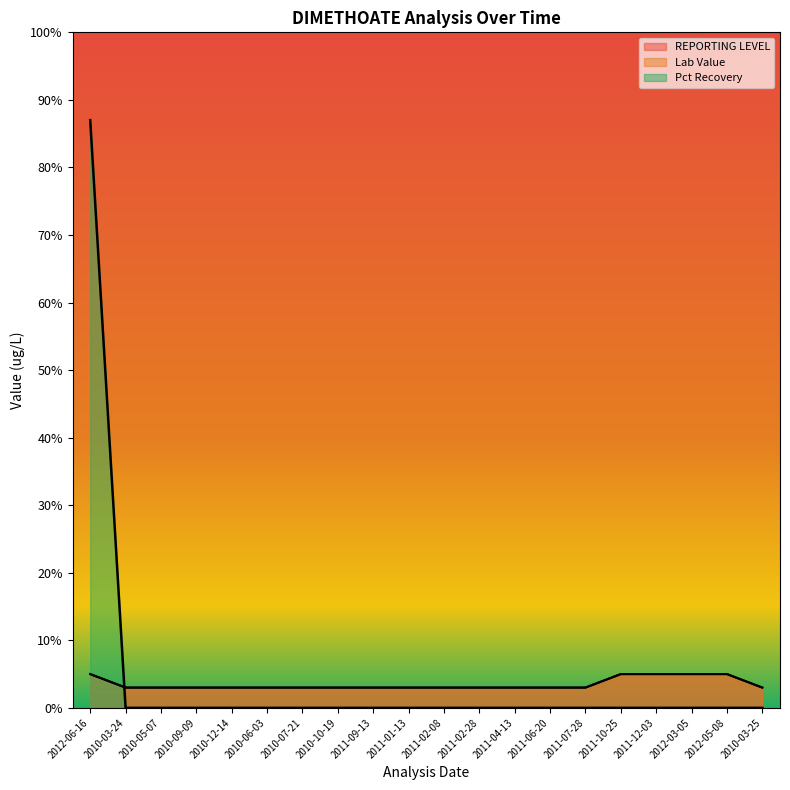

What position from the right is 2011-01-13?

11